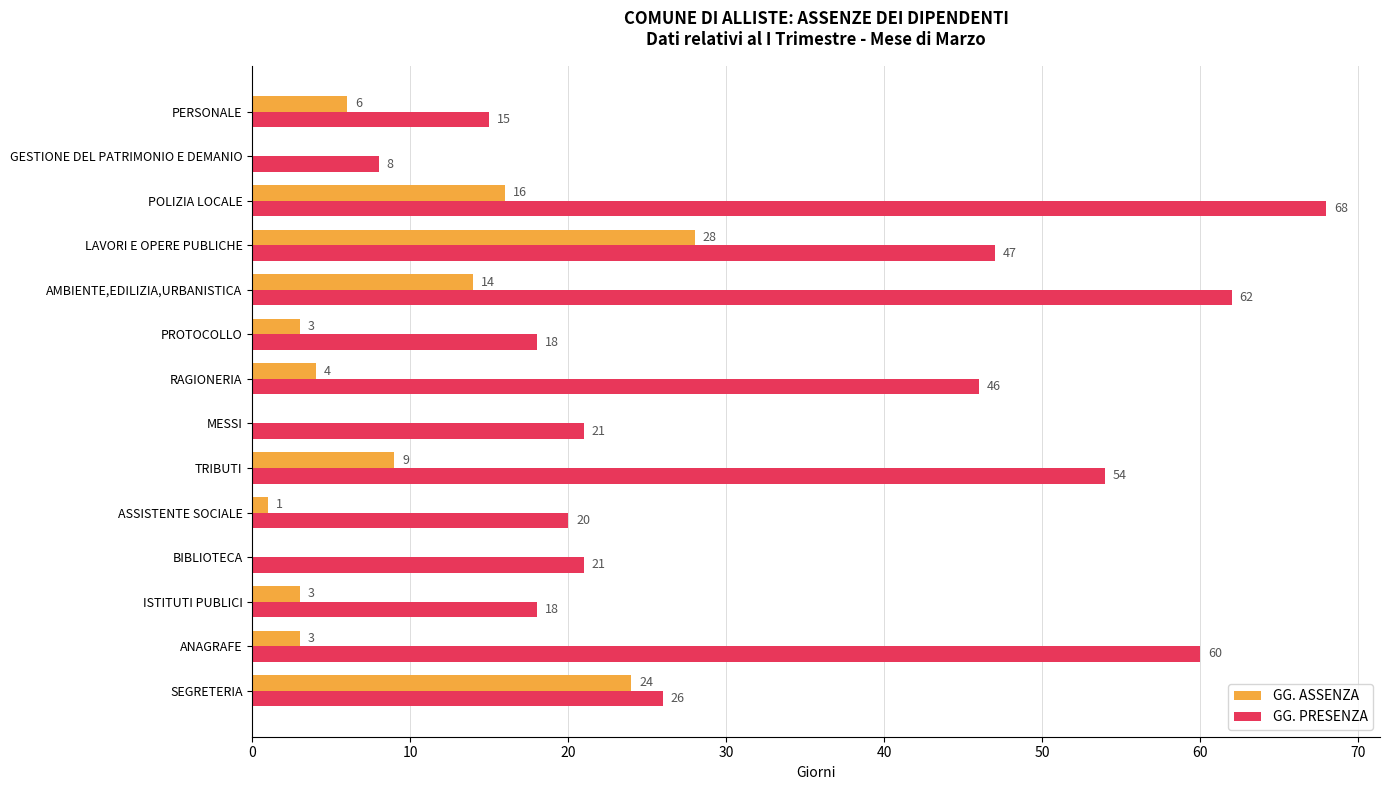

How many categories are shown in the chart?

14